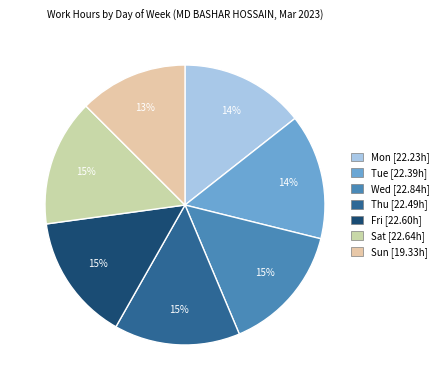

To the nearest percent, what percentage of the pie is Mon?

14%